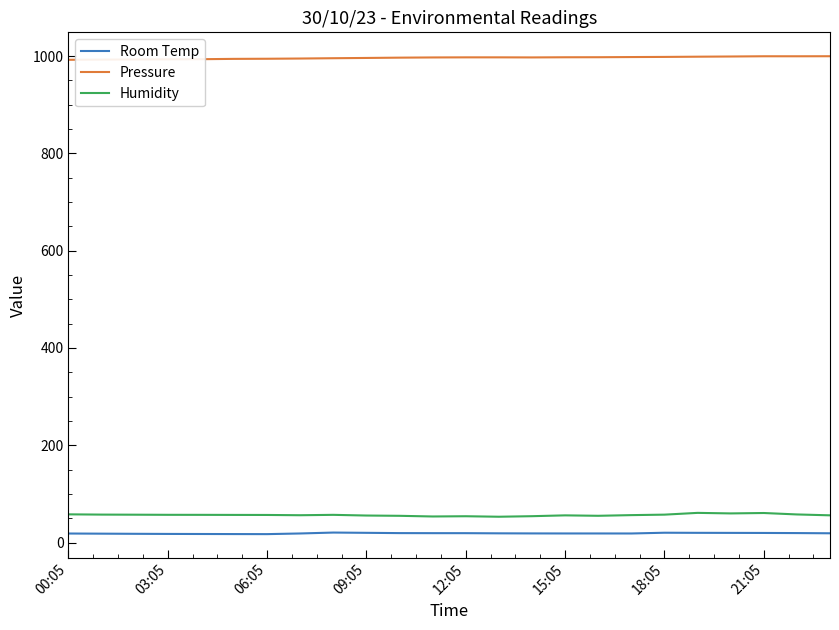

True or false: Humidity and Pressure intersect in this chart.

False